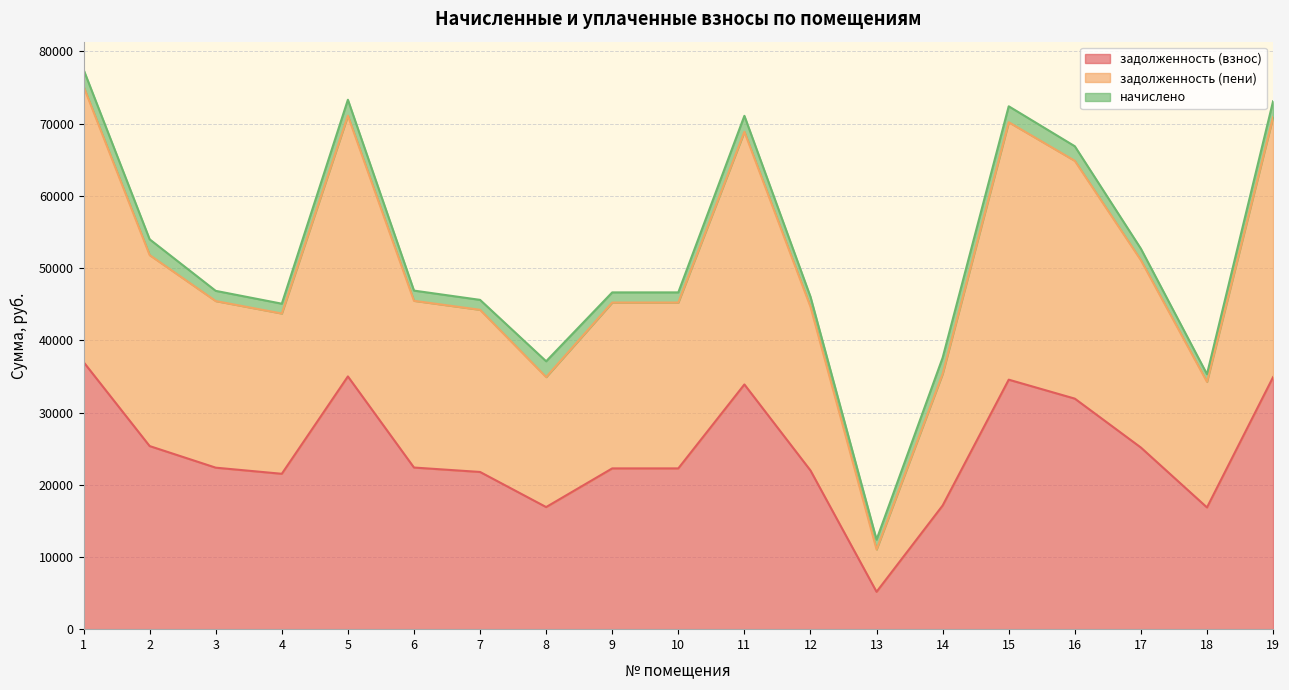

True or false: задолженность (пени) and задолженность (взнос) cross at least once.

False